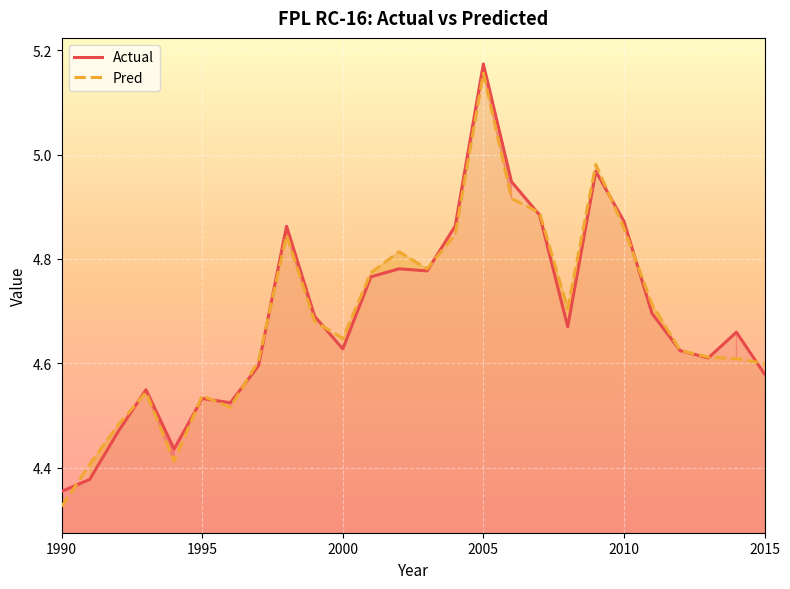

At how many categories does at least one series exceed 4?

26